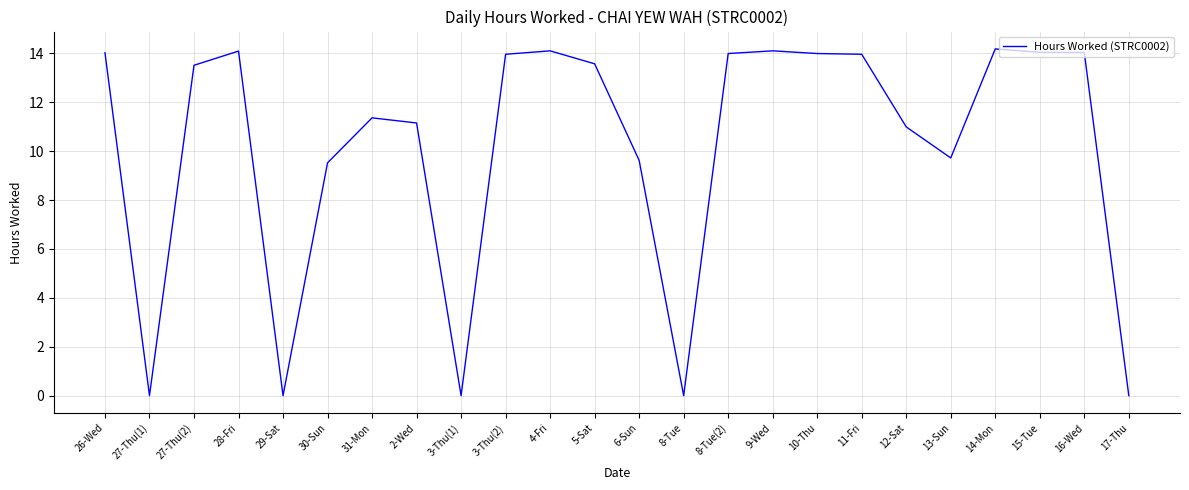

How many series are shown in this chart?

1